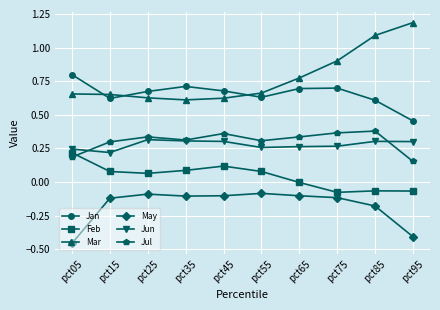

True or false: Jul and Mar intersect in this chart.

False